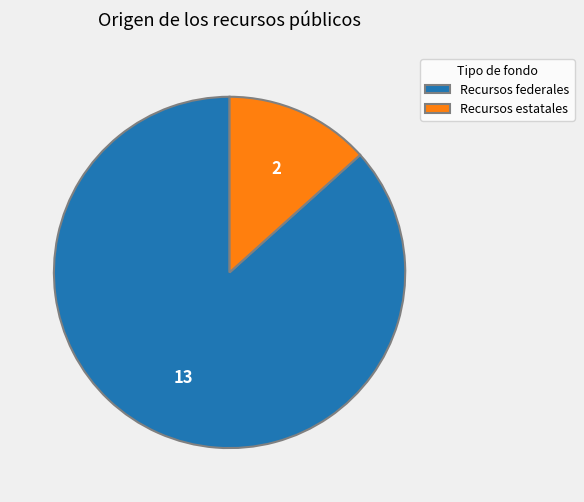

Combined, do Recursos estatales and Recursos federales account for over 50%?

Yes